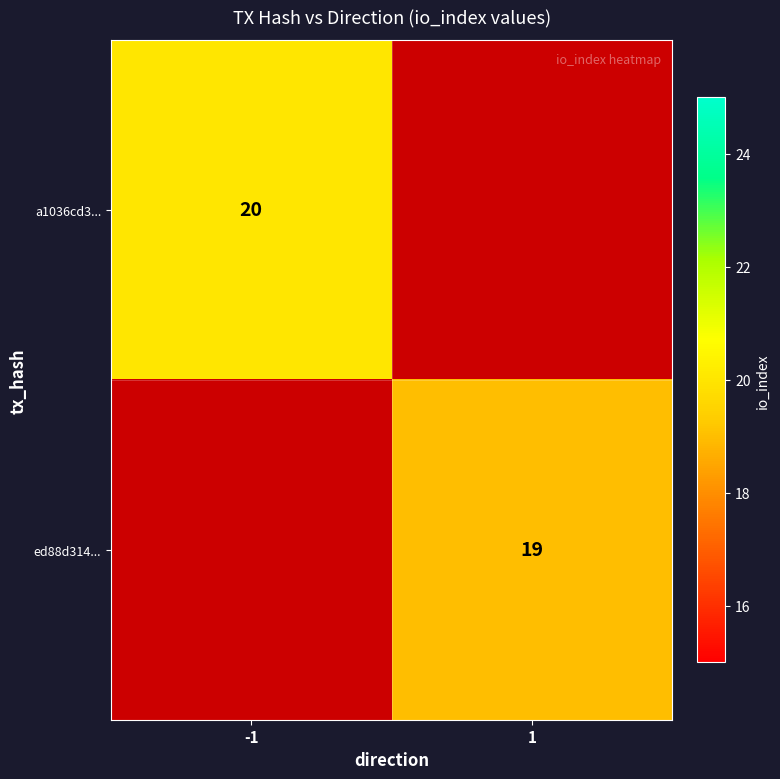

True or false: ed88d314... has a value of 19 at 1.

True